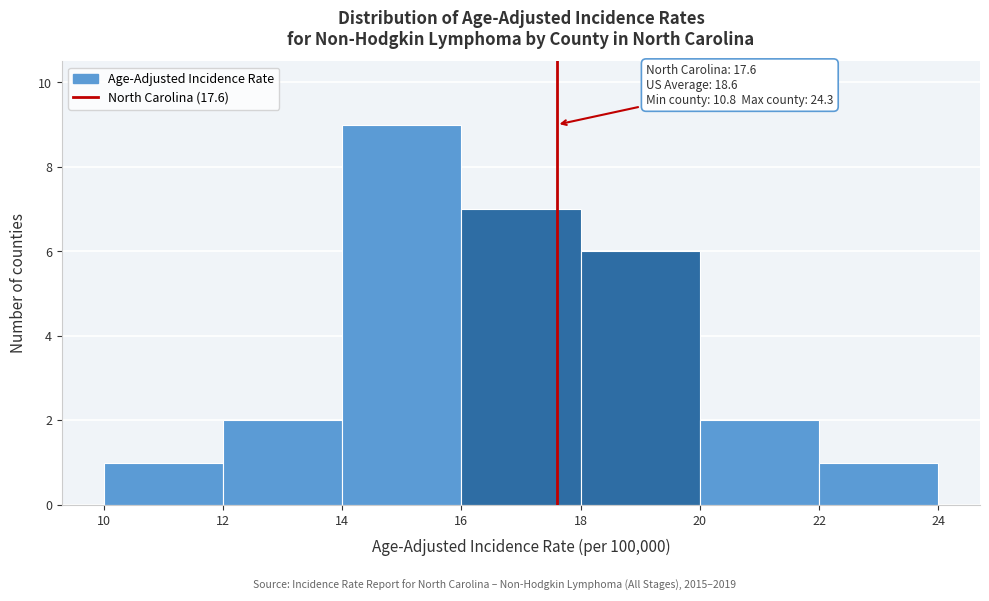

Over which range of the x-axis is the bar tallest?

14 to 16